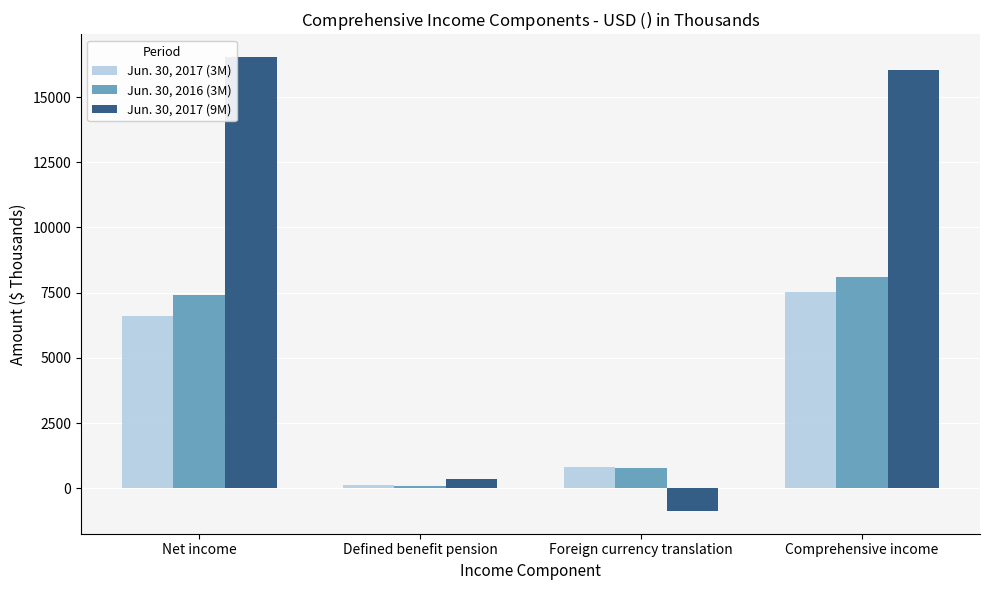

At which category is the sum across all series the highest?

Comprehensive income